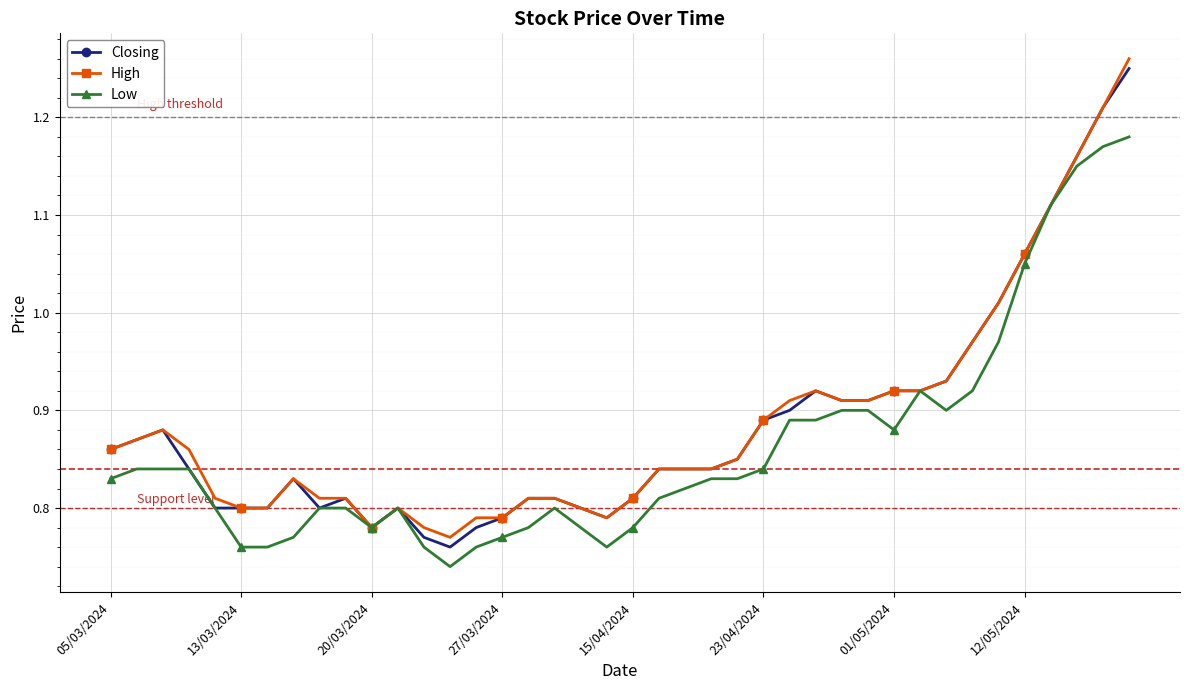

At how many categories does at least one series exceed 0?

40